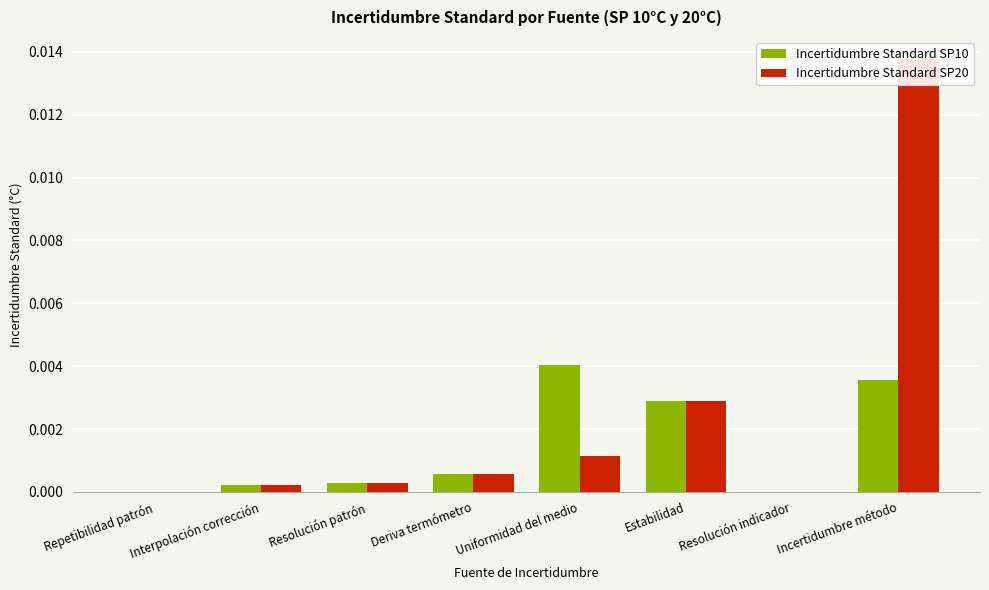

Which has a higher value, Uniformidad del medio or Estabilidad?

Uniformidad del medio